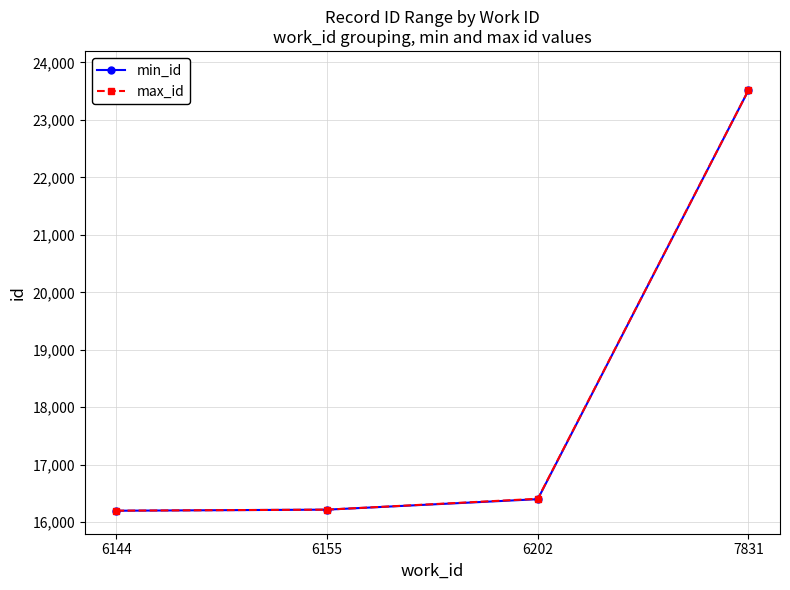

Does the chart display data point markers on the line(s)?

Yes